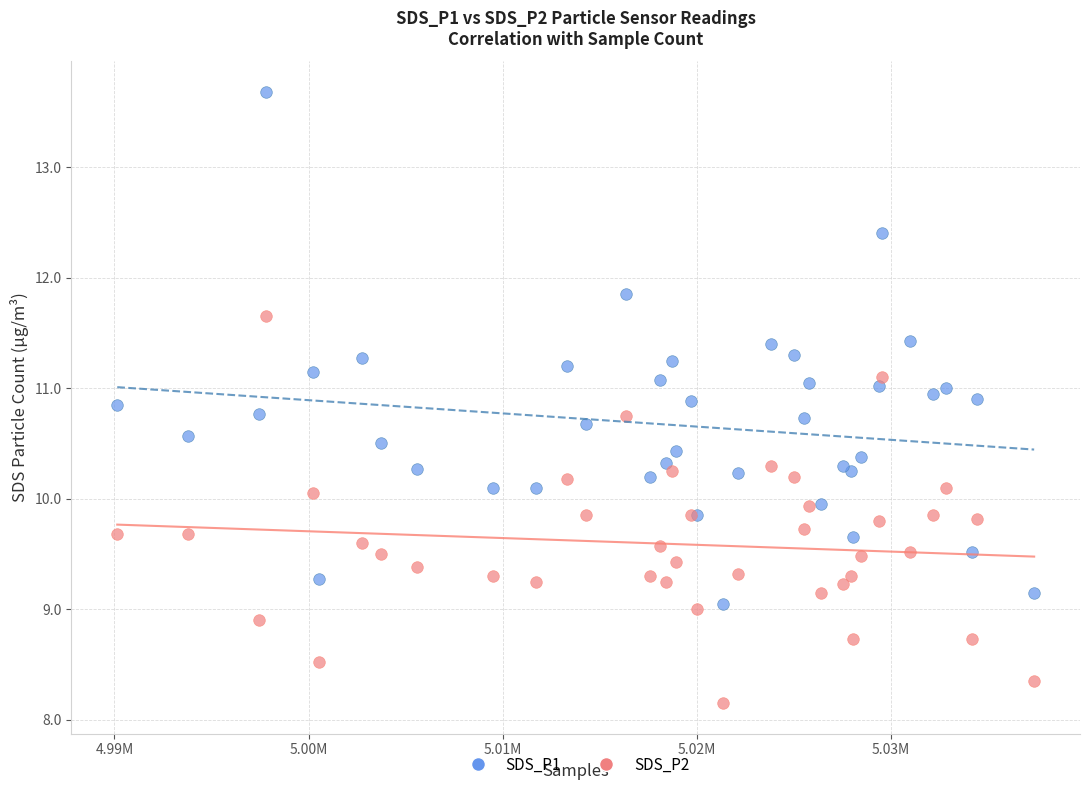

Which series contains the lowest Y value?

SDS_P2